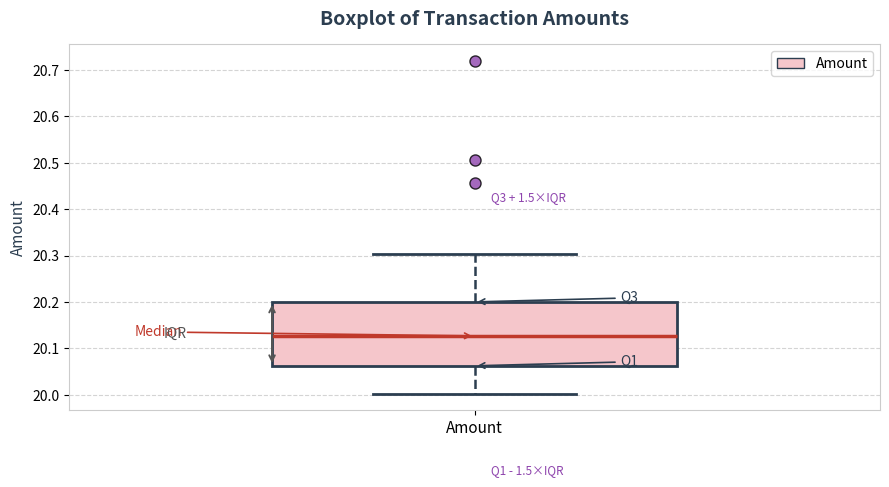

Where is the upper edge of the box for Amount on the y-axis? The values are not printed on the chart, so give them approximately, as read against the axis.

20.20